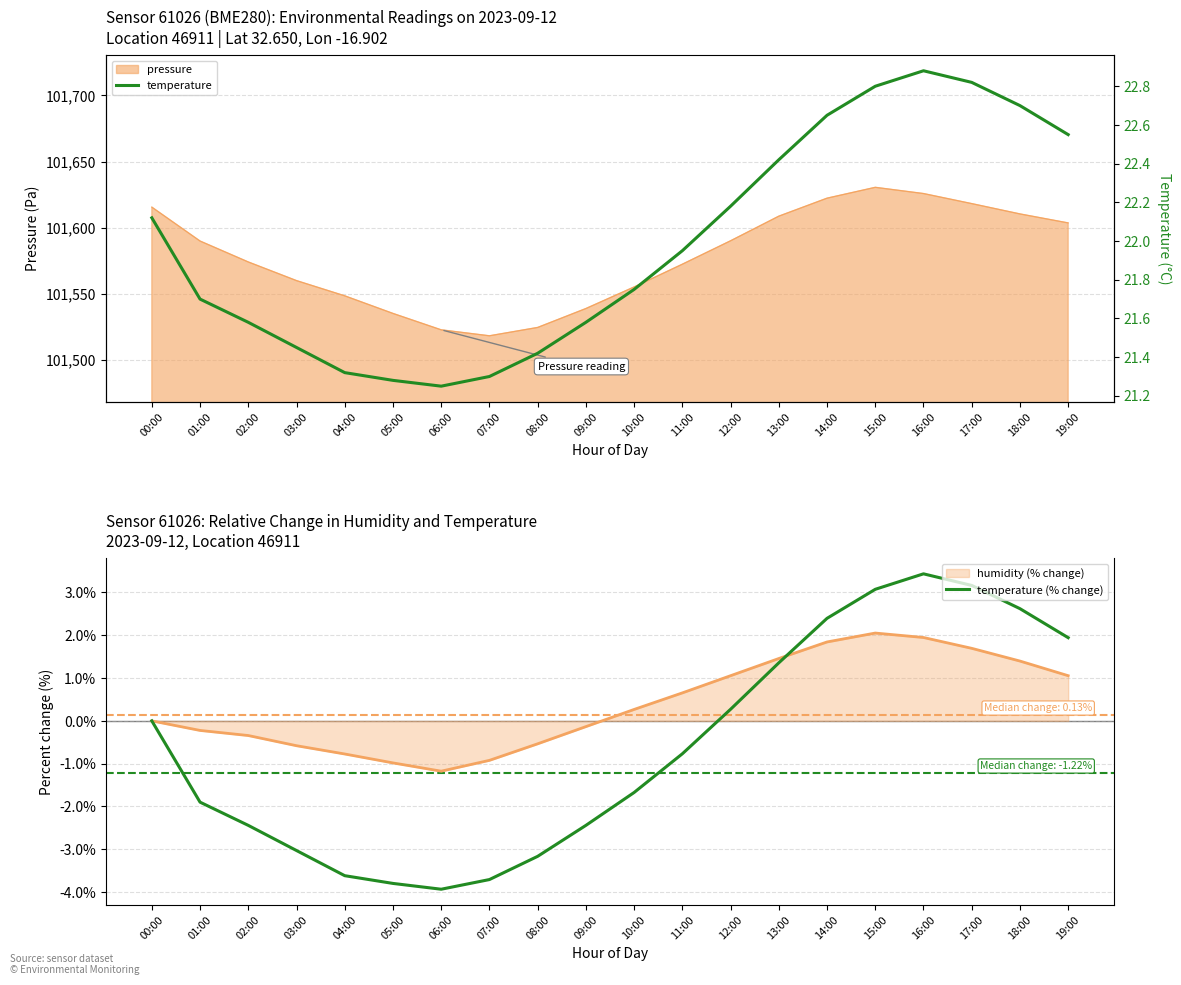

Between 15:00 and 18:00, which series saw the biggest shift?

temperature (% change)